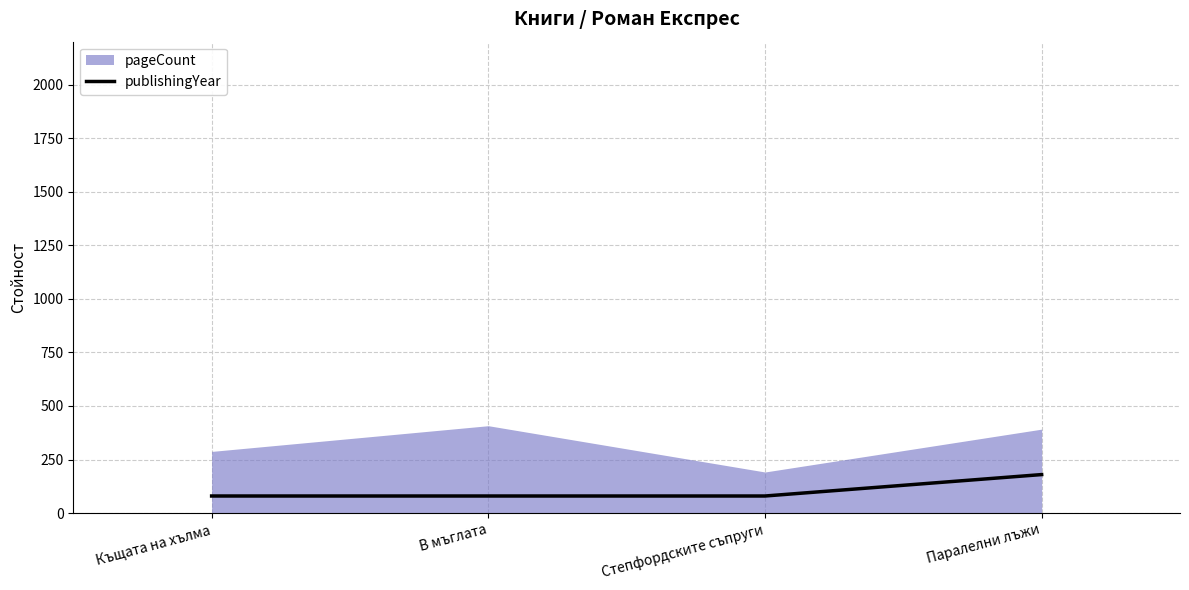

What is the difference between the values at Паралелни лъжи and Степфордските съпруги?

100